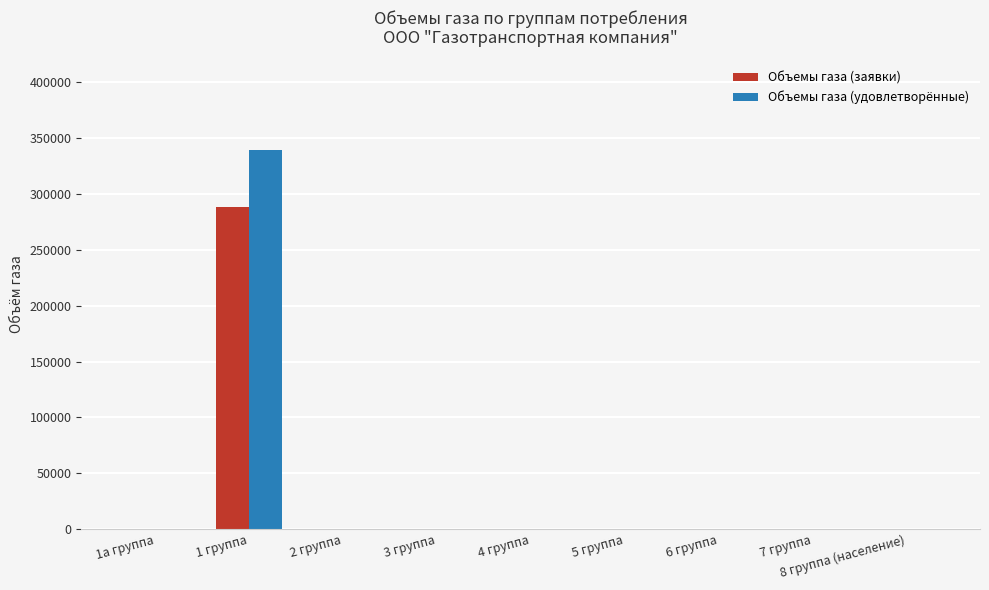

Does the chart contain stacked bars?

No